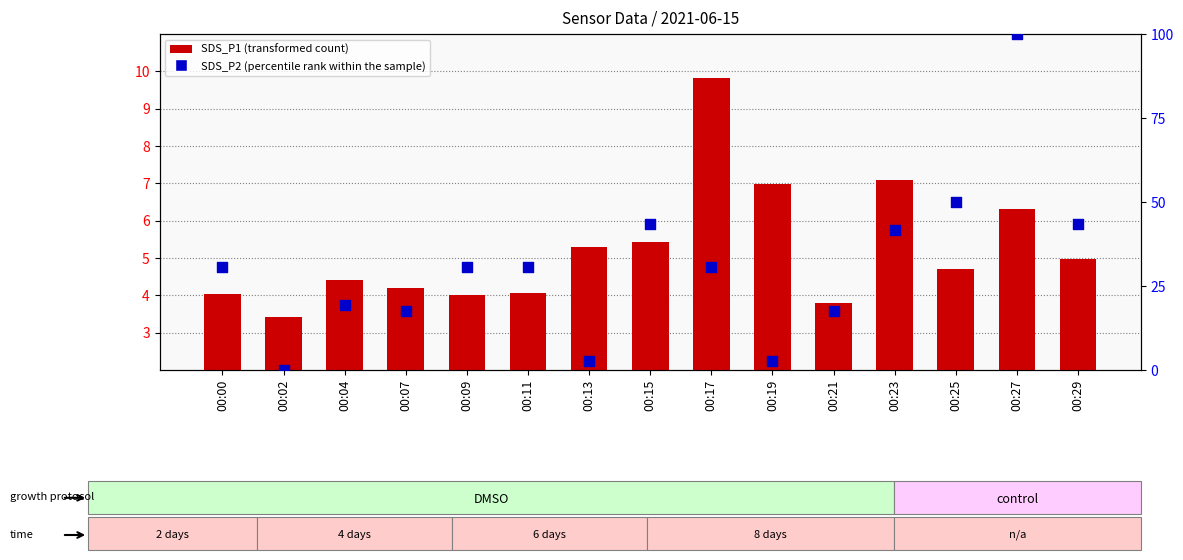

What are all the series names shown in the legend?

SDS_P1 (transformed count), SDS_P2 (percentile rank within the sample)